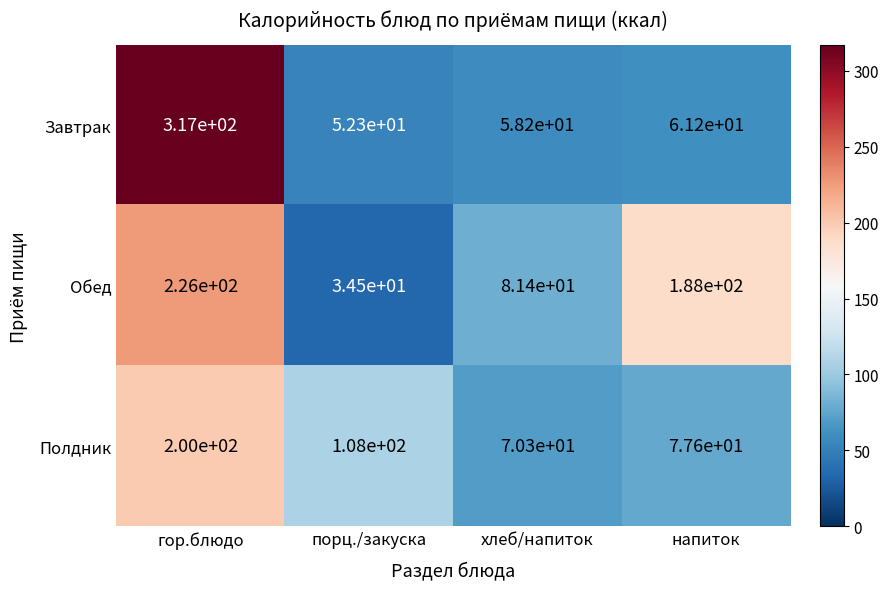

At which category is the sum across all series the highest?

гор.блюдо